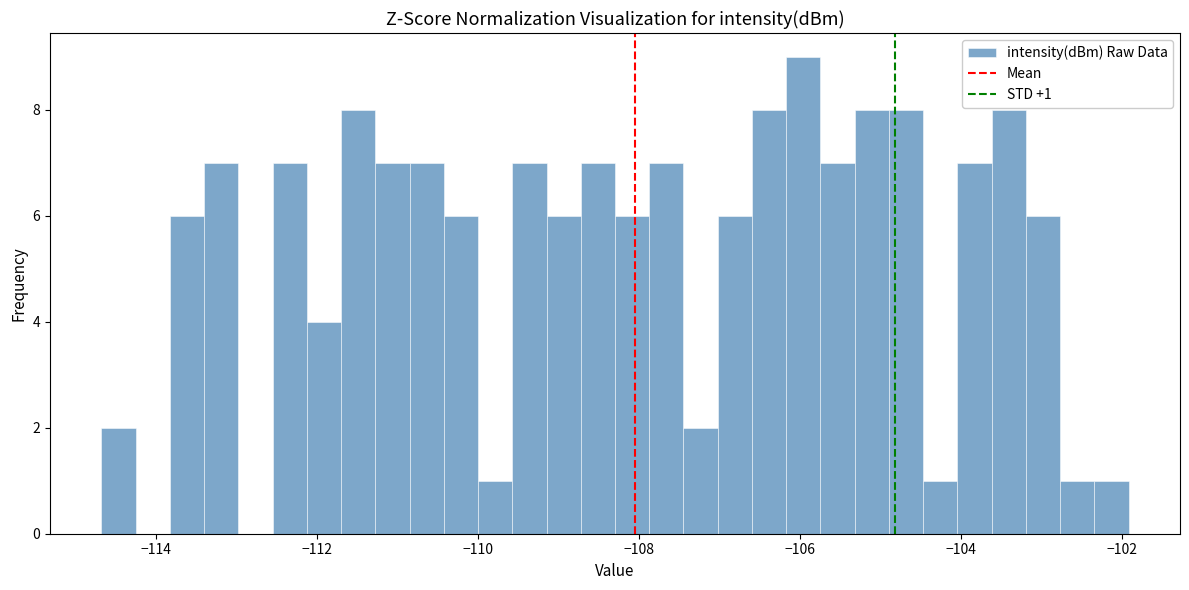

Around what value on the x-axis is the tallest bar? Give the approximate position of its centre, as read against the axis.

-106.0